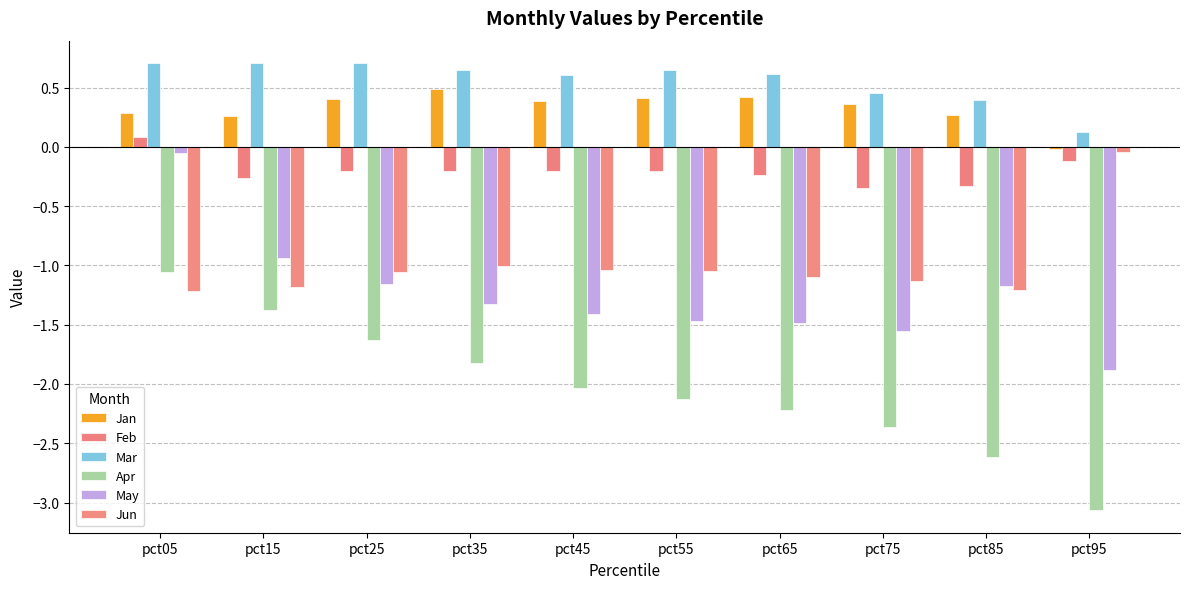

At how many categories does at least one series exceed -1?

10